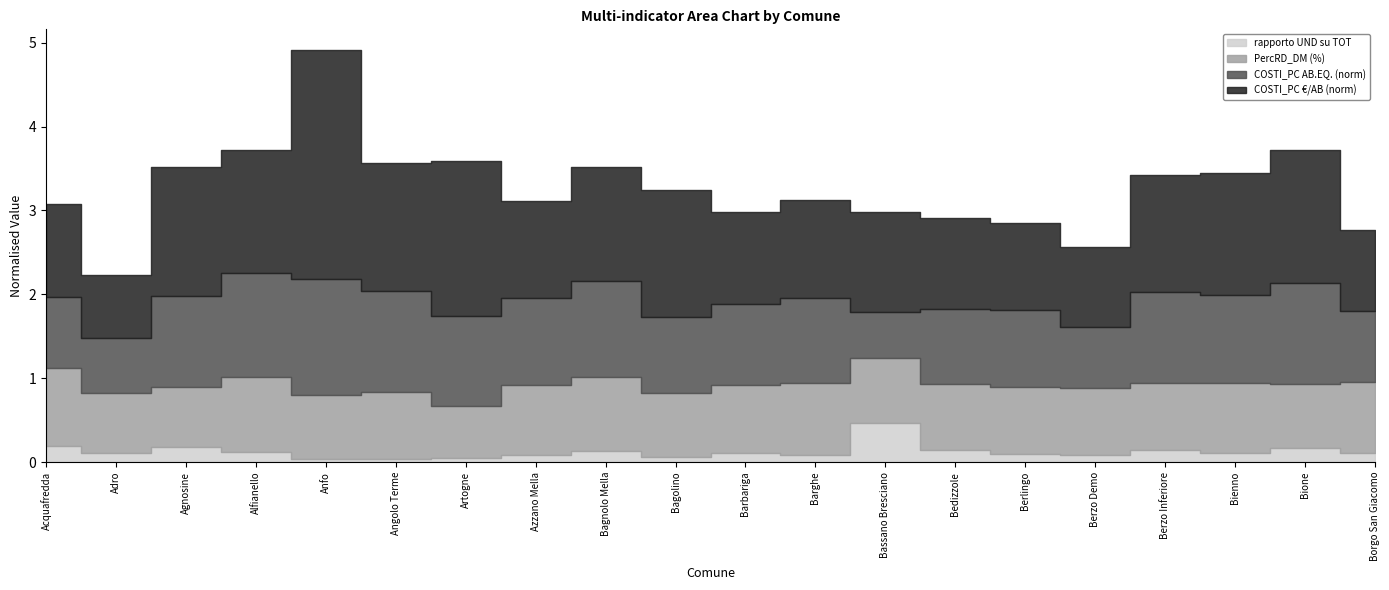

What is the sum of all COSTI_PC €/AB (norm) values?

26.9